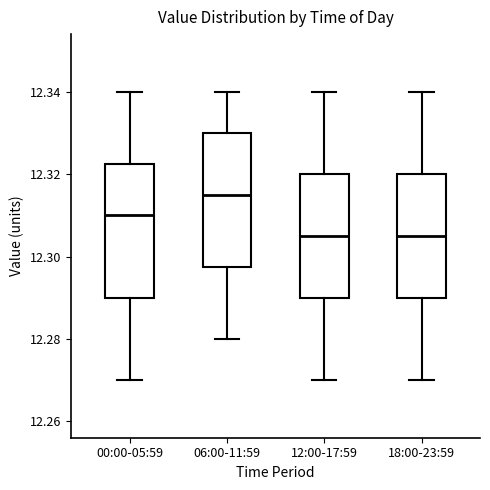

Where is the lower edge of the box for 18:00-23:59 on the y-axis? The values are not printed on the chart, so give them approximately, as read against the axis.

12.290